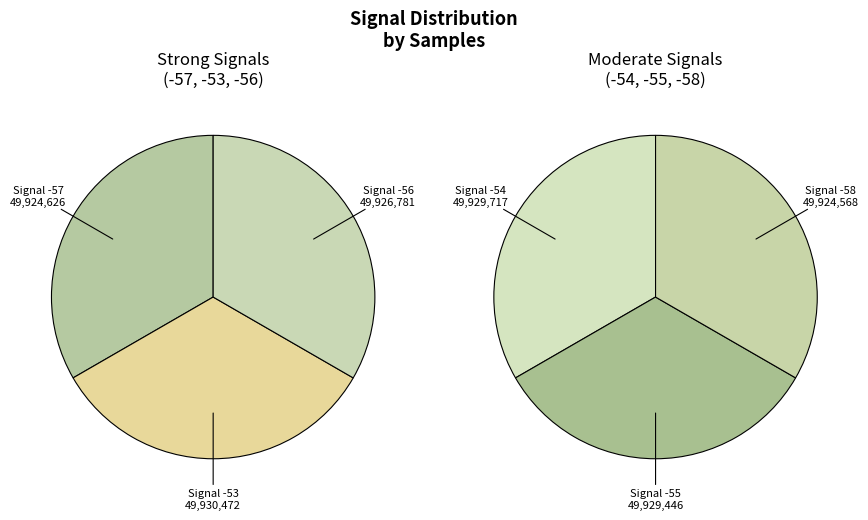

Is -54 the majority of the pie?

No